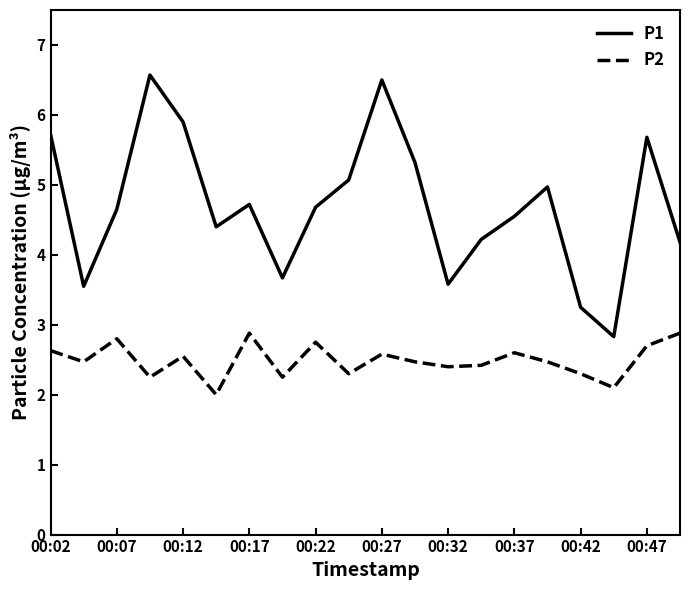

True or false: P2 has more than 1 interior local peaks.

True